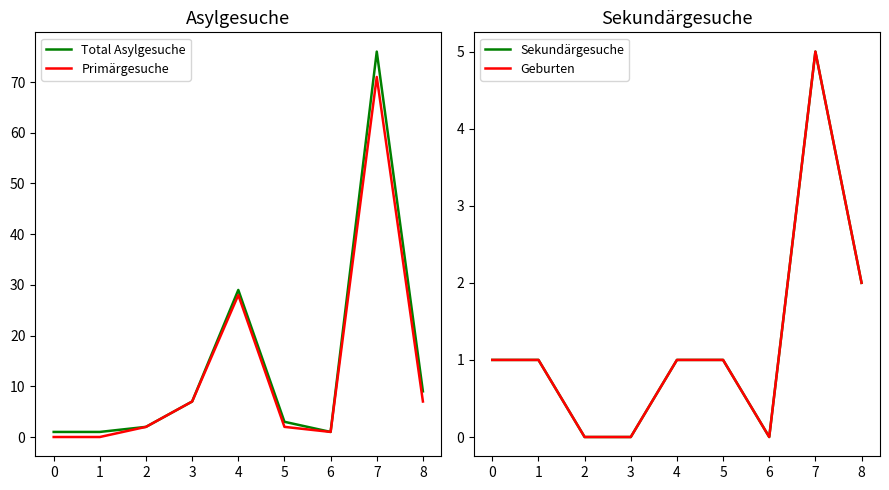

Where is the first local minimum for Geburten?

6